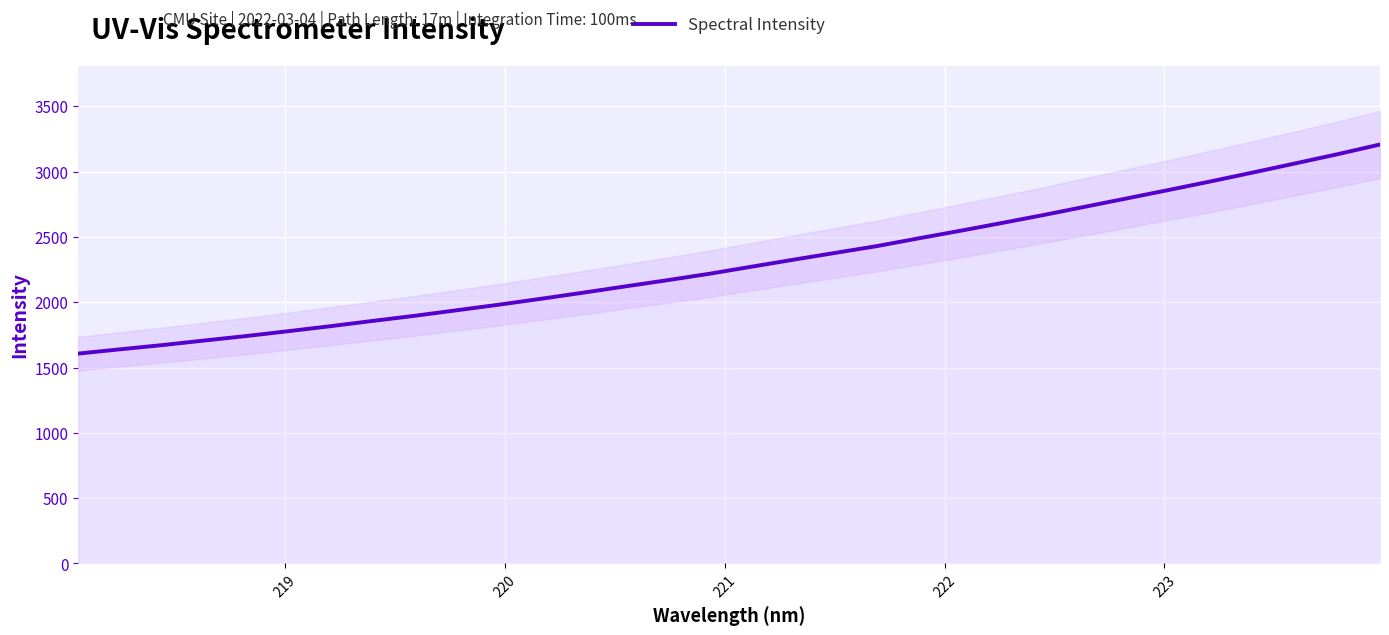

What is the minimum value for Spectral Intensity?

1606.7